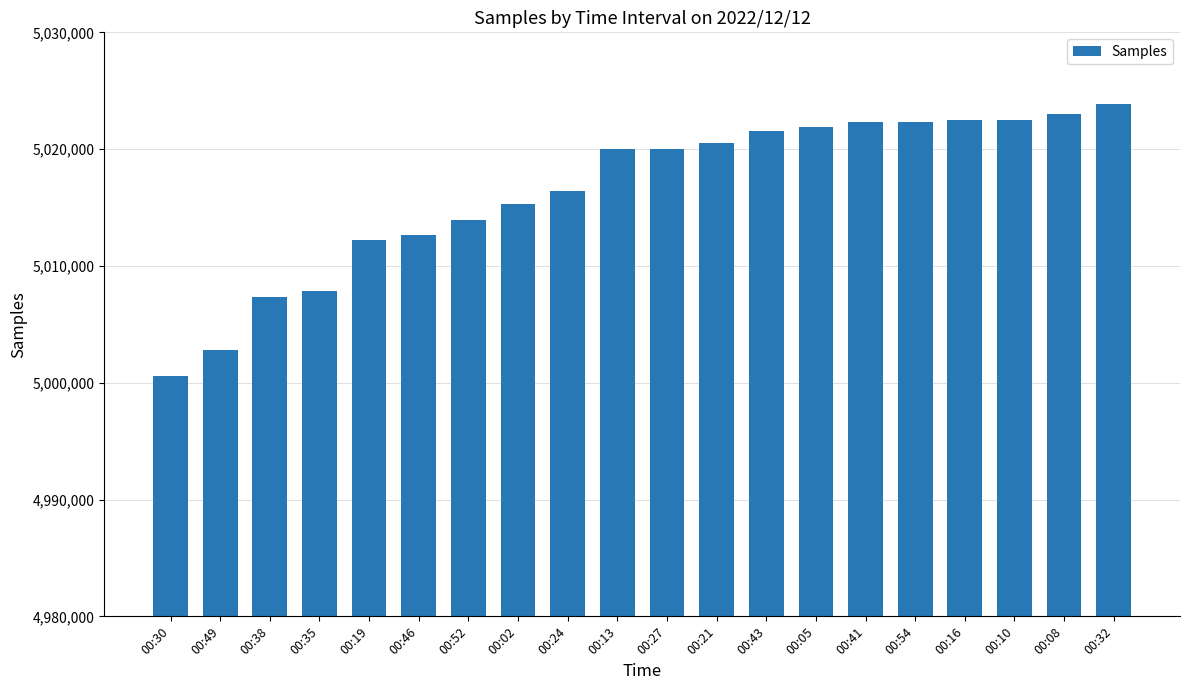

What is the average value?

5016479